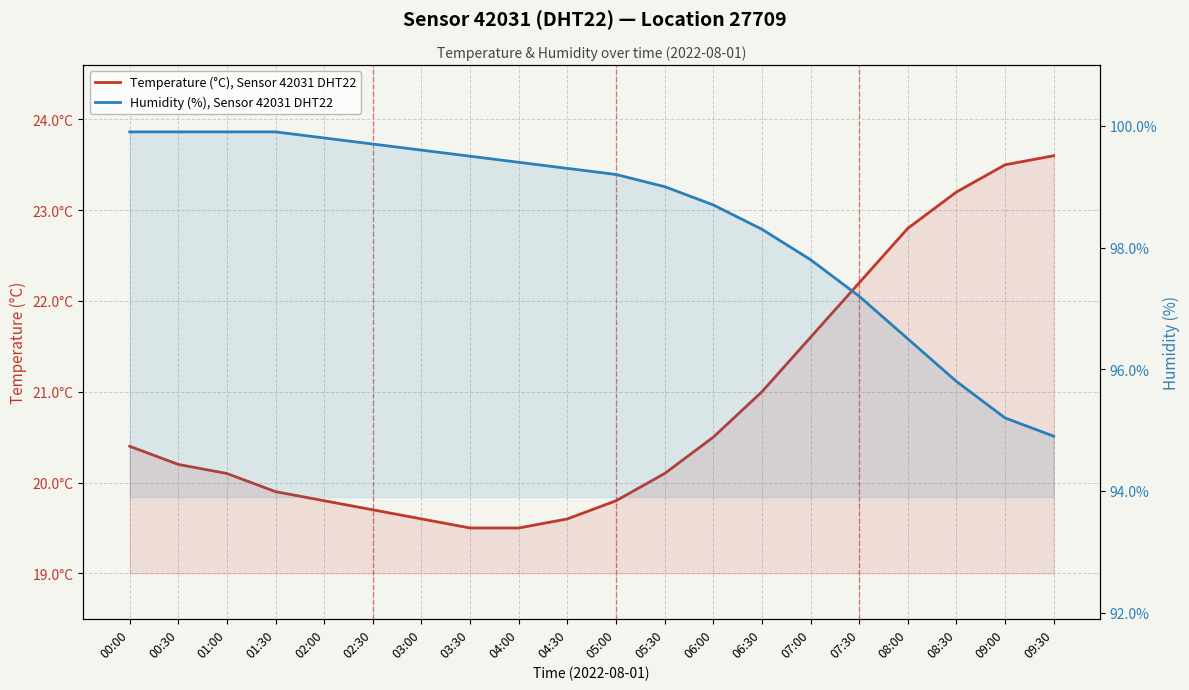

How many lines are shown in the chart?

2